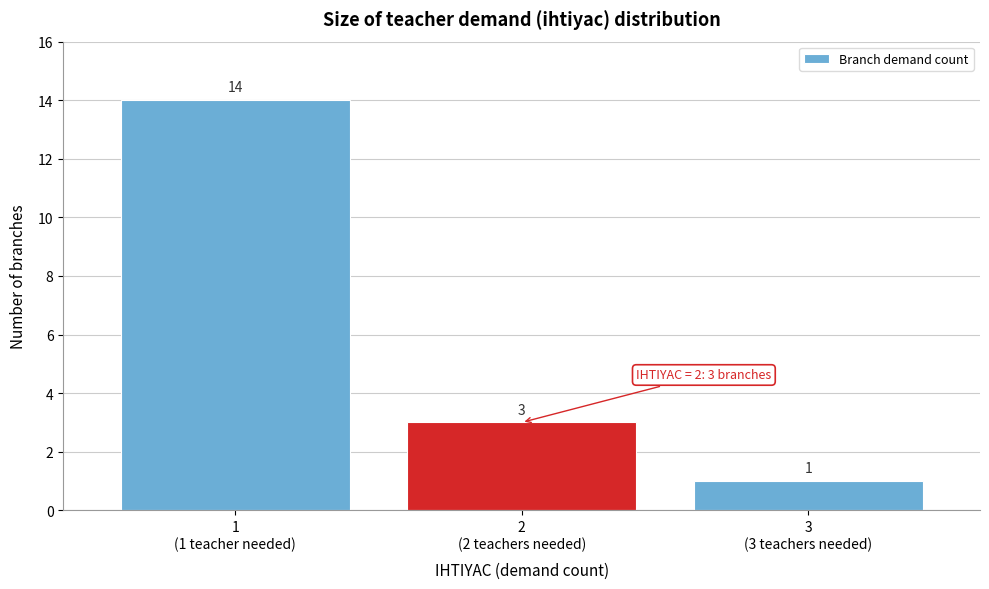

Count the values in the range 1 to 14.

3